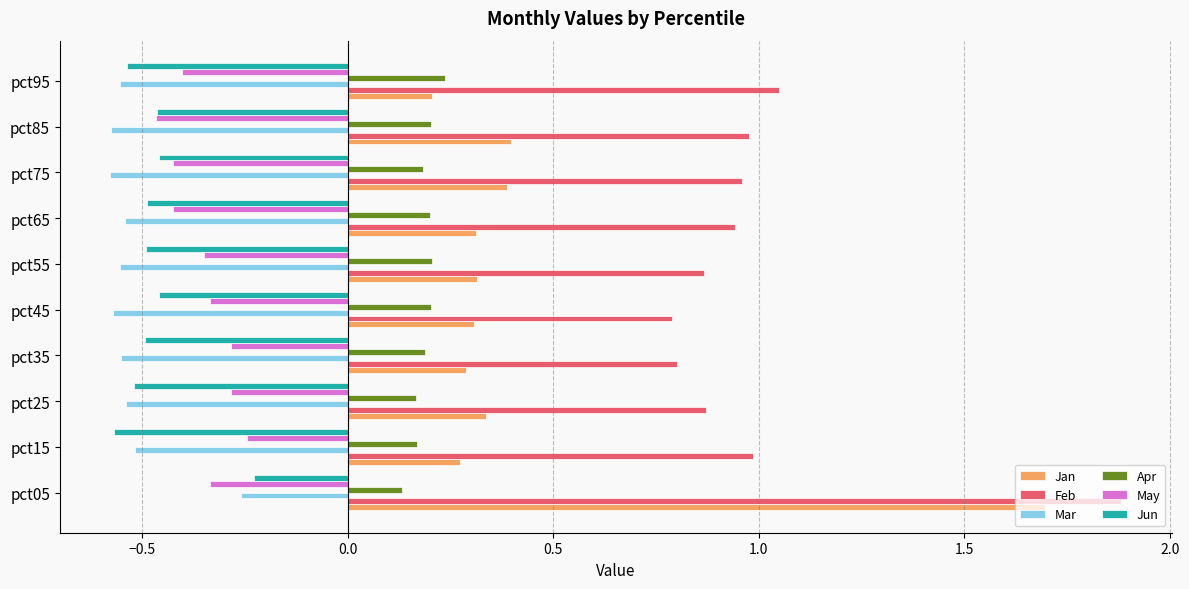

At how many categories does at least one series exceed 0?

10